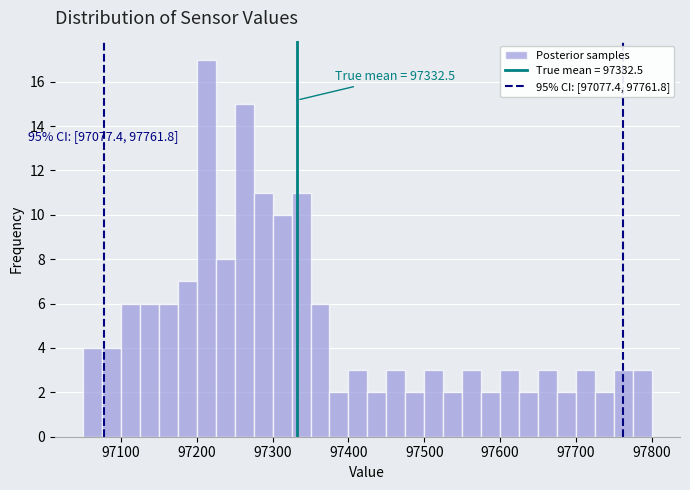

Read against the x-axis, roughly where is the centre of the tallest bar?

97210